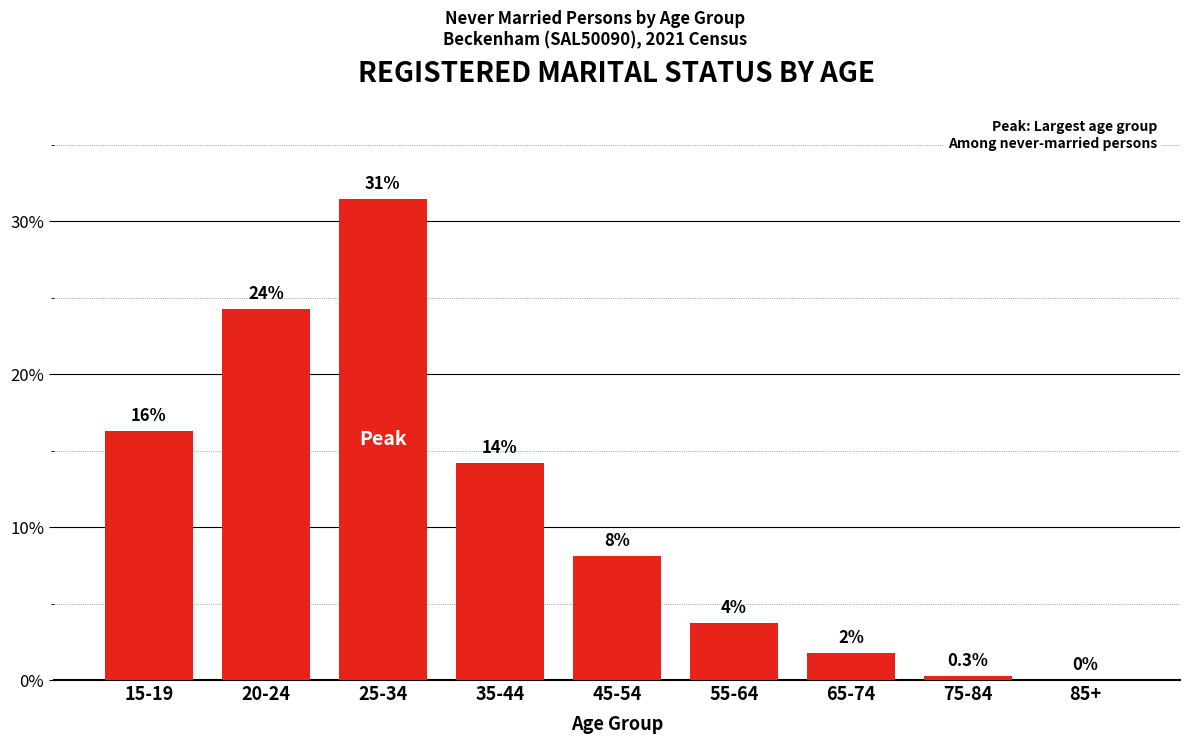

Are the bars horizontal?

No